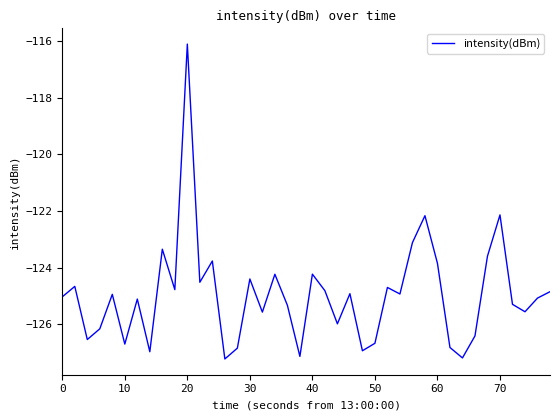

What is the smallest value displayed?

-127.2